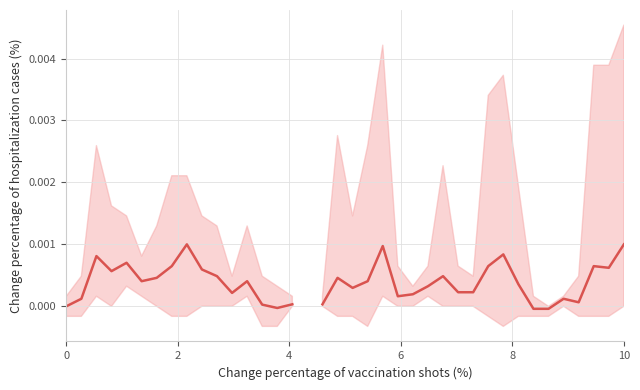

Is it true that the value at 8 is 0.0?

False